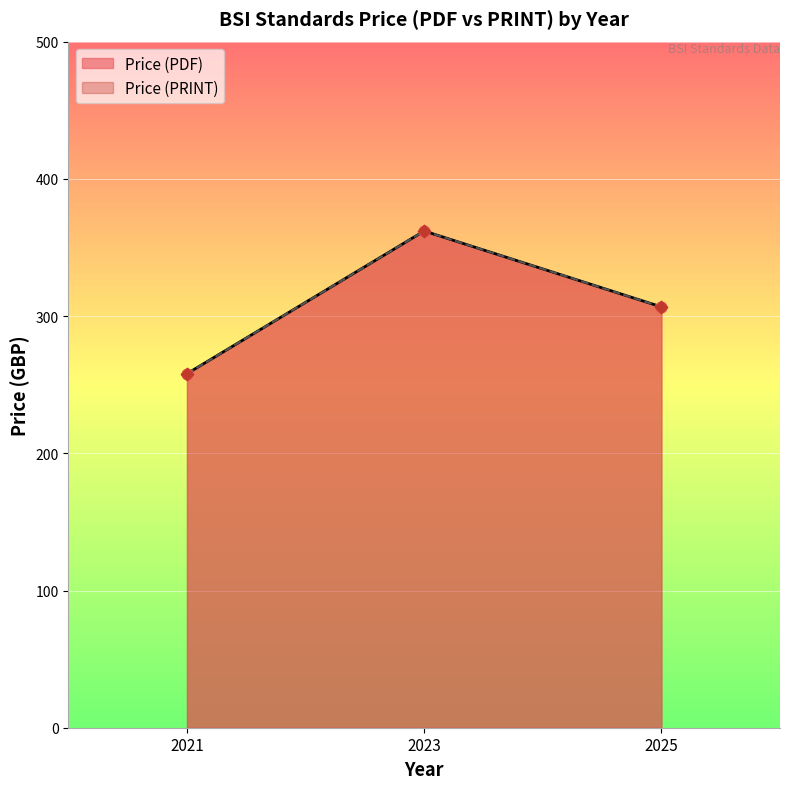

What are all the series names shown in the legend?

Price (PDF), Price (PRINT)